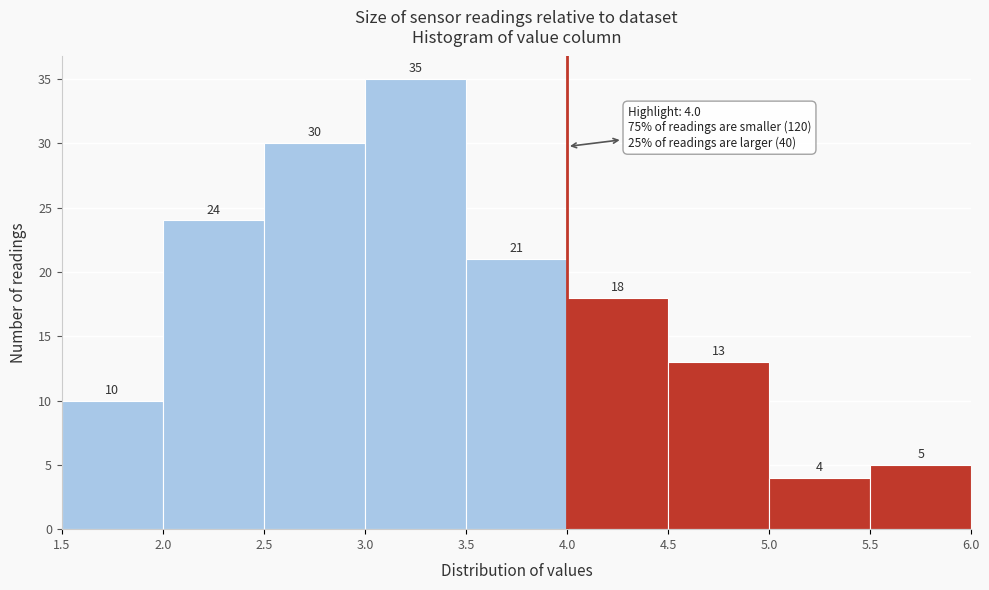

Over which range of the x-axis is the bar tallest?

3.0 to 3.5